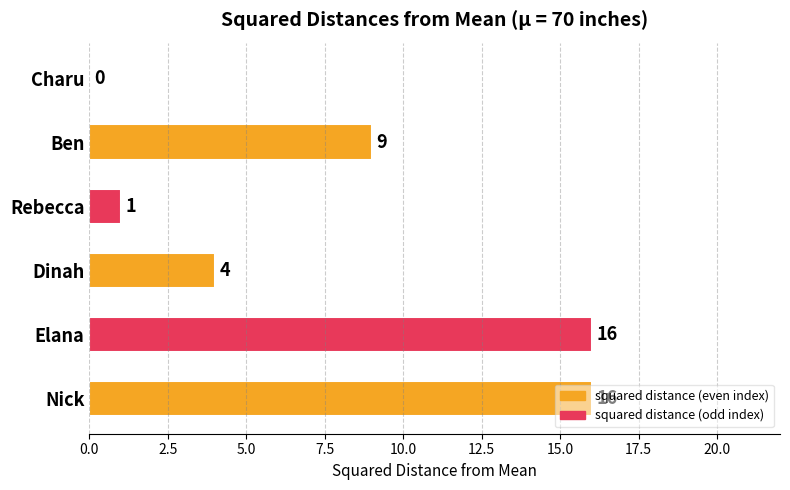

Are the bars horizontal?

Yes